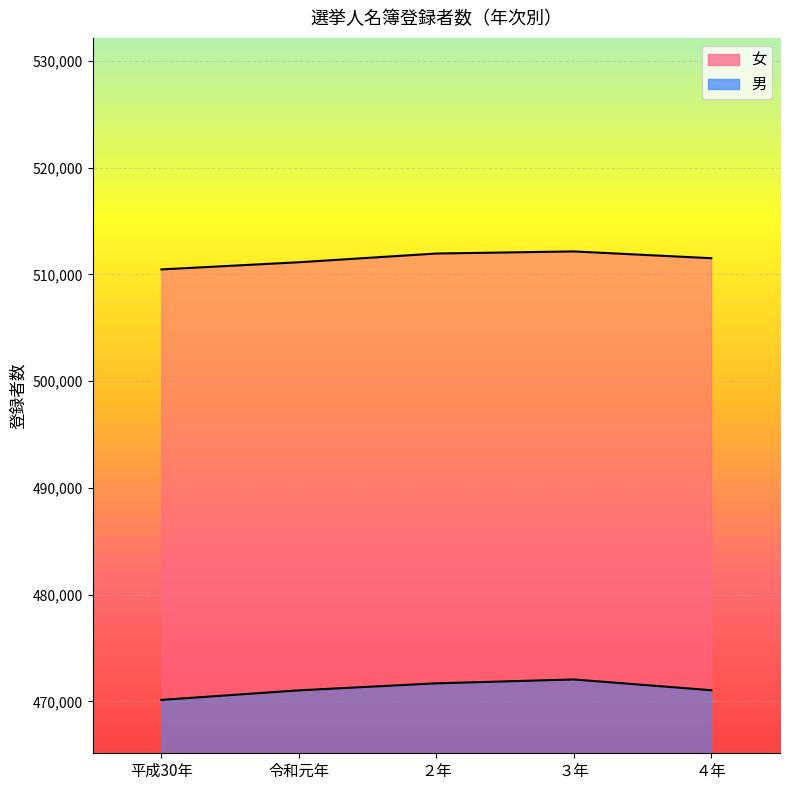

True or false: 男 and 女 cross at least once.

False